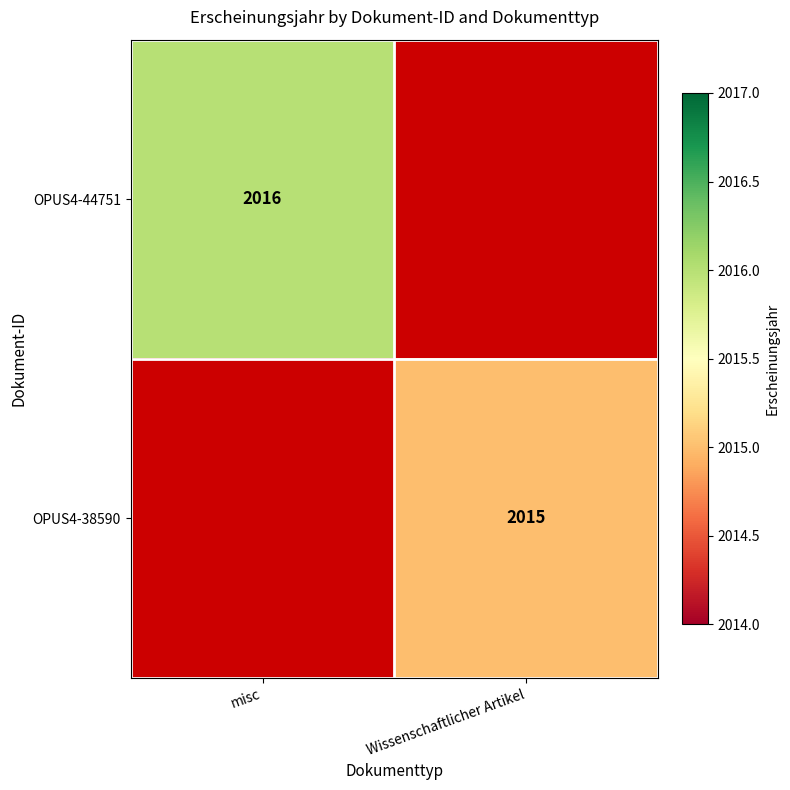

The OPUS4-38590 series shows 2015 at Wissenschaftlicher Artikel. True or false?

True